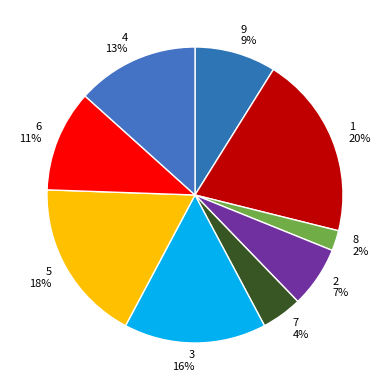

To the nearest percent, what is the average slice percentage?

11%